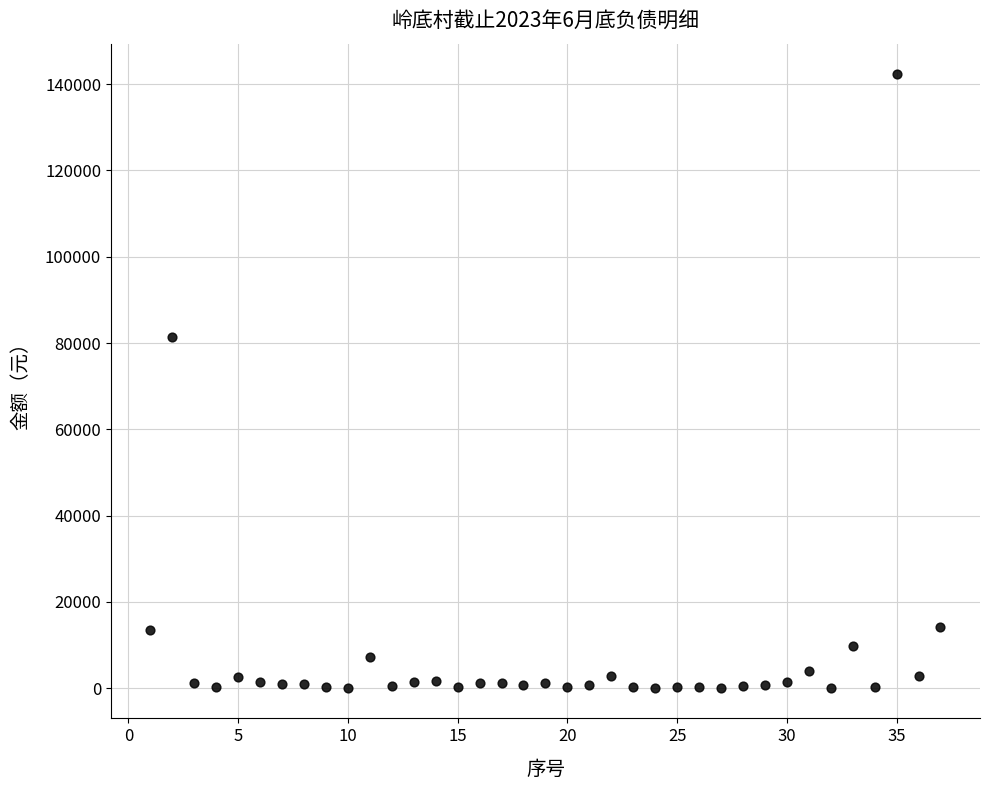

What is the range of X values (max minus min)?

36.0